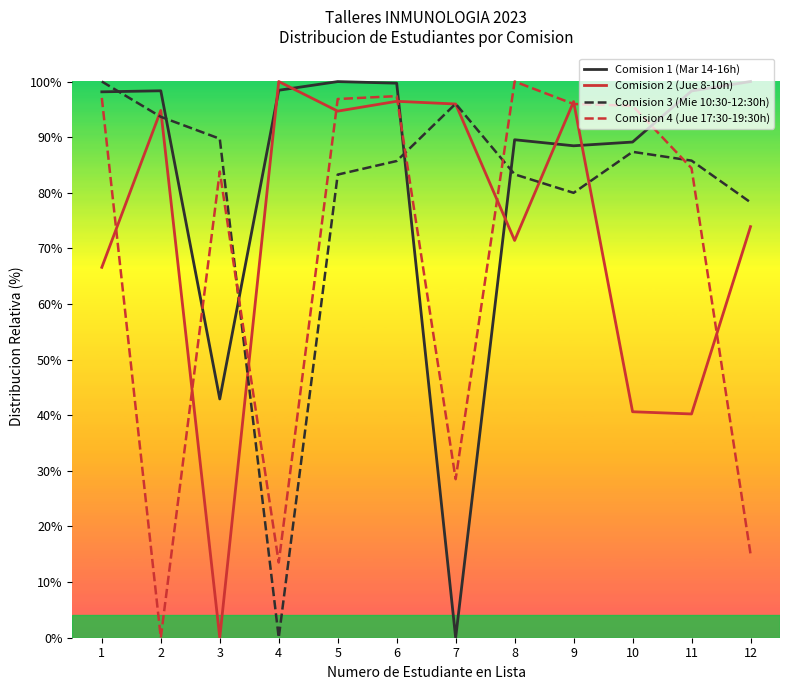

How many values in Comision 4 (Jue 17:30-19:30h) are above zero?

11